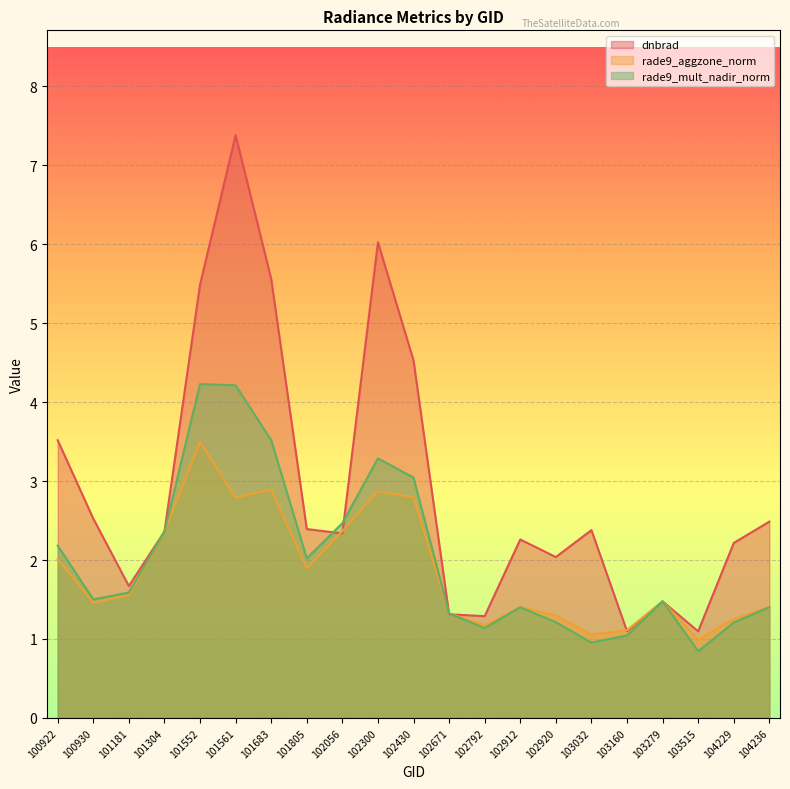

What is the value of the rade9_aggzone_norm point at the 21st from the left?

1.4